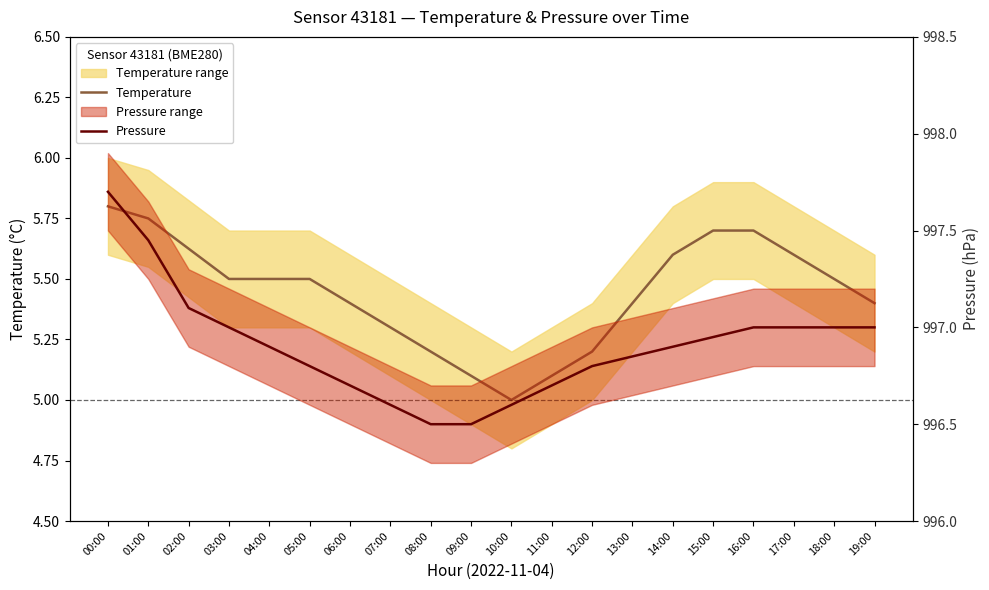

True or false: Pressure and Temperature cross at least once.

False